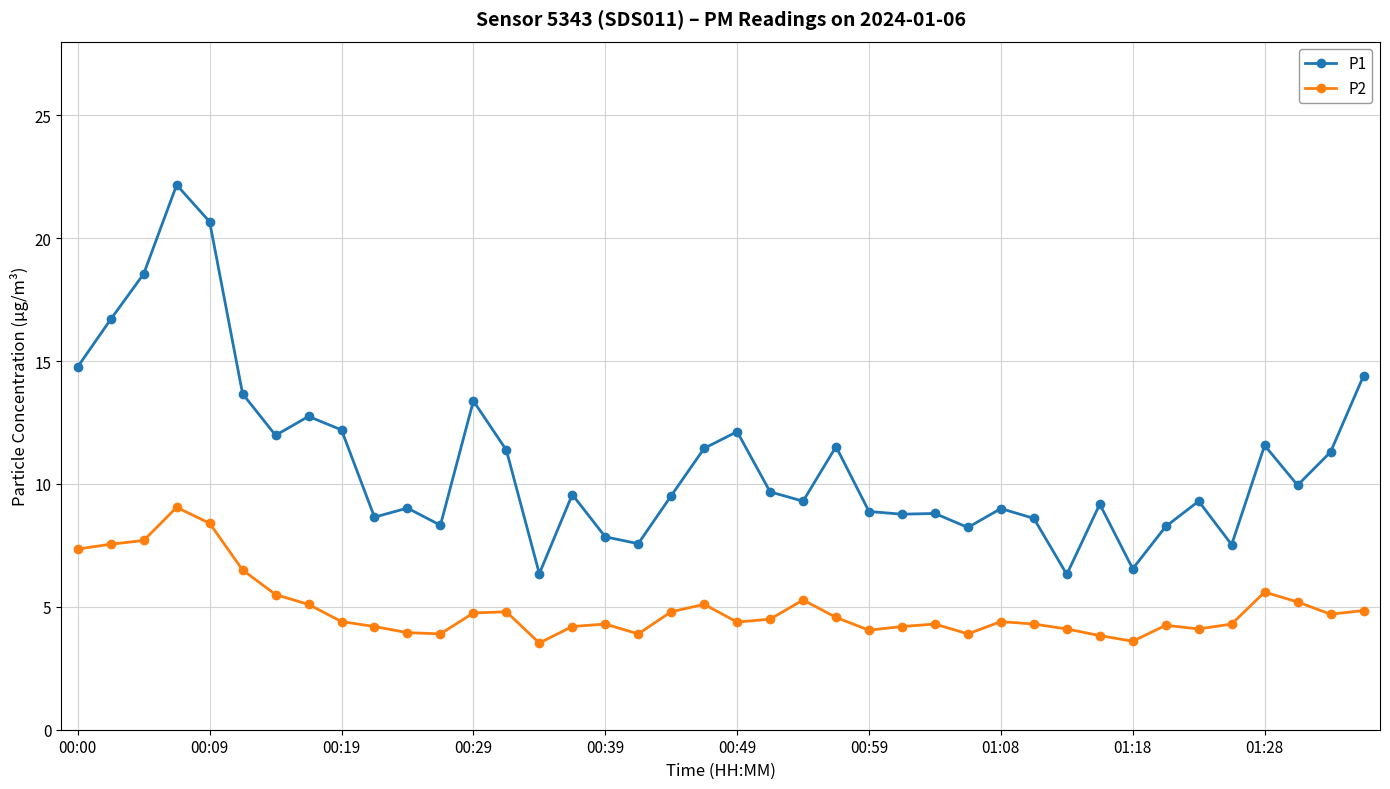

List the series in order of their peak value, highest first.

P1, P2